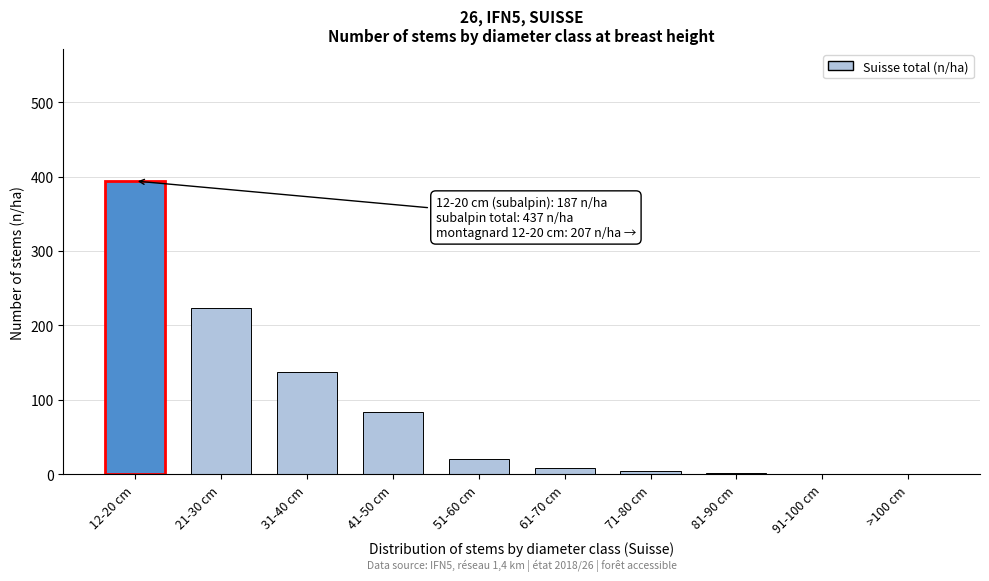

Is it true that the value at >100 cm is 246?

False